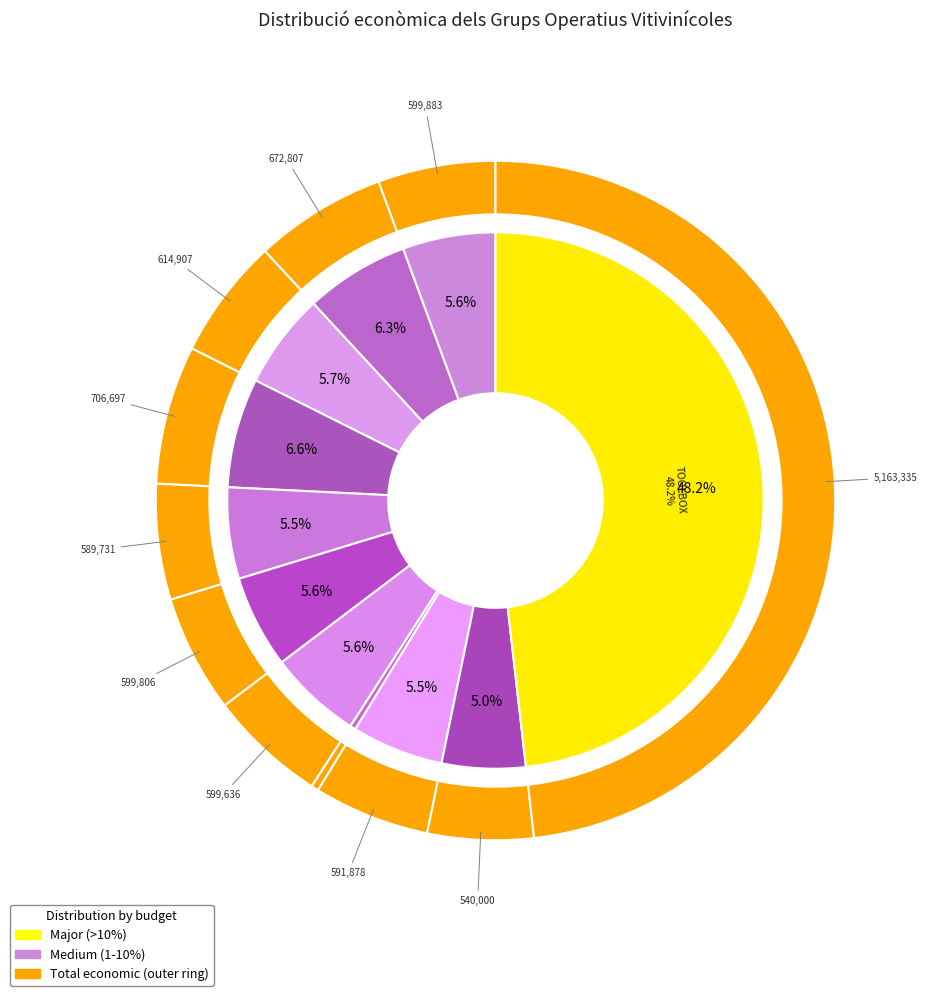

Do TOOLBOX and SOLARWINE together represent more than half of the pie?

Yes